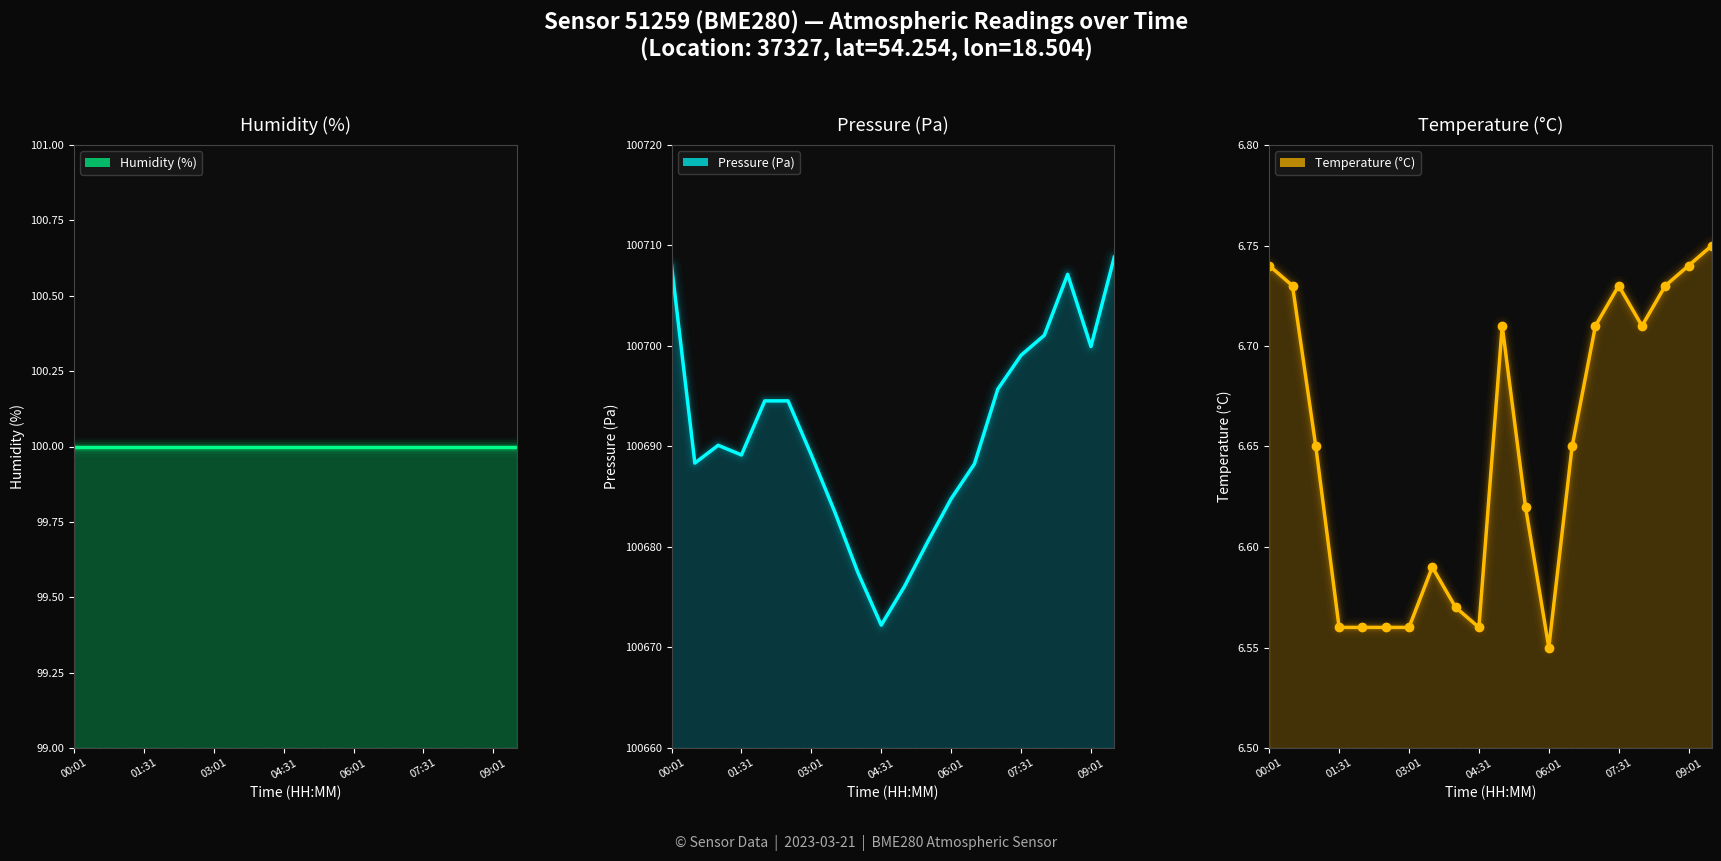

True or false: pressure and temperature intersect in this chart.

False